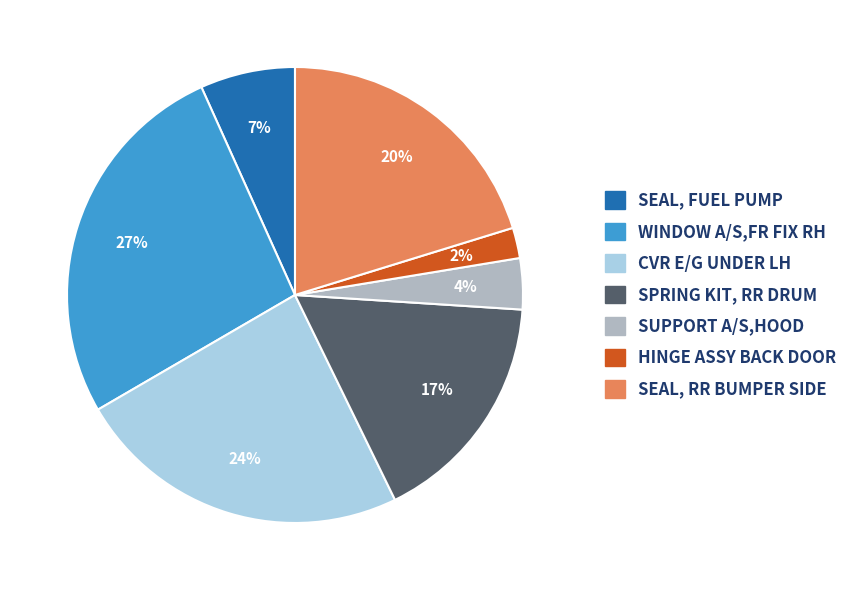

Is there any slice that represents more than half of the pie?

No